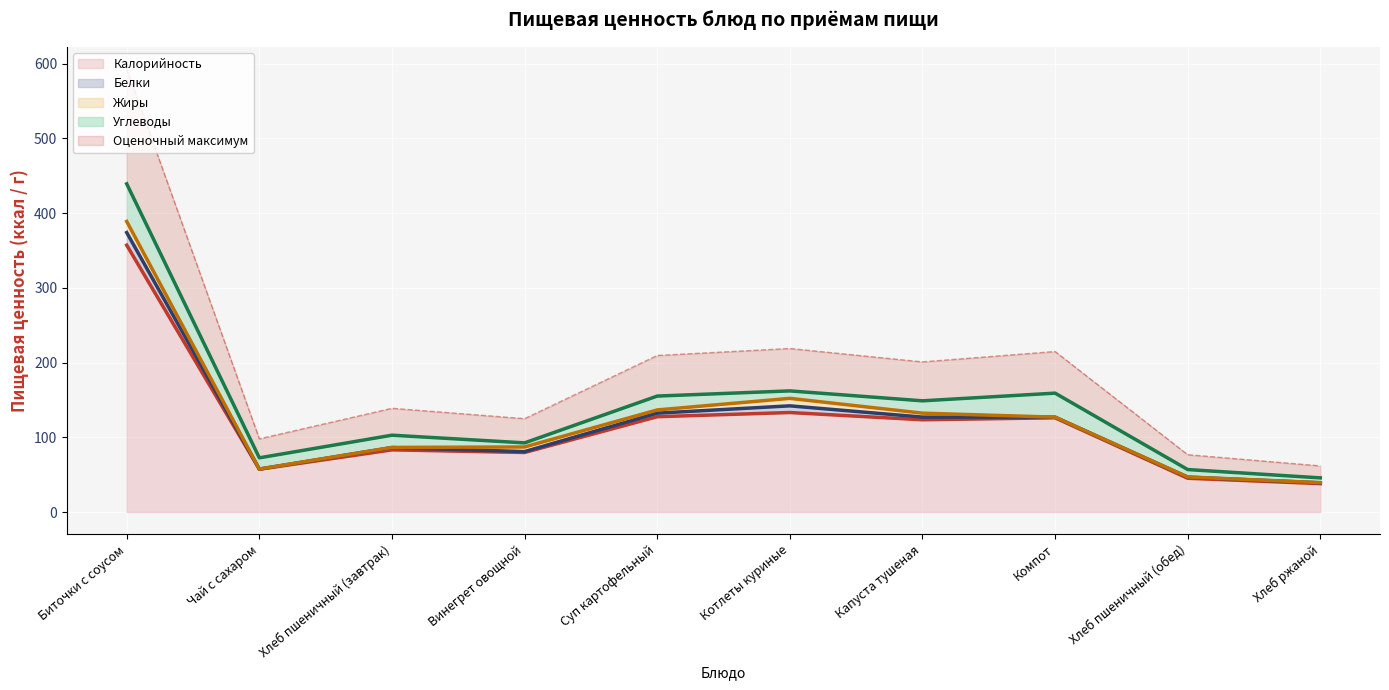

At which category does Белки reach its first local valley?

Чай с сахаром